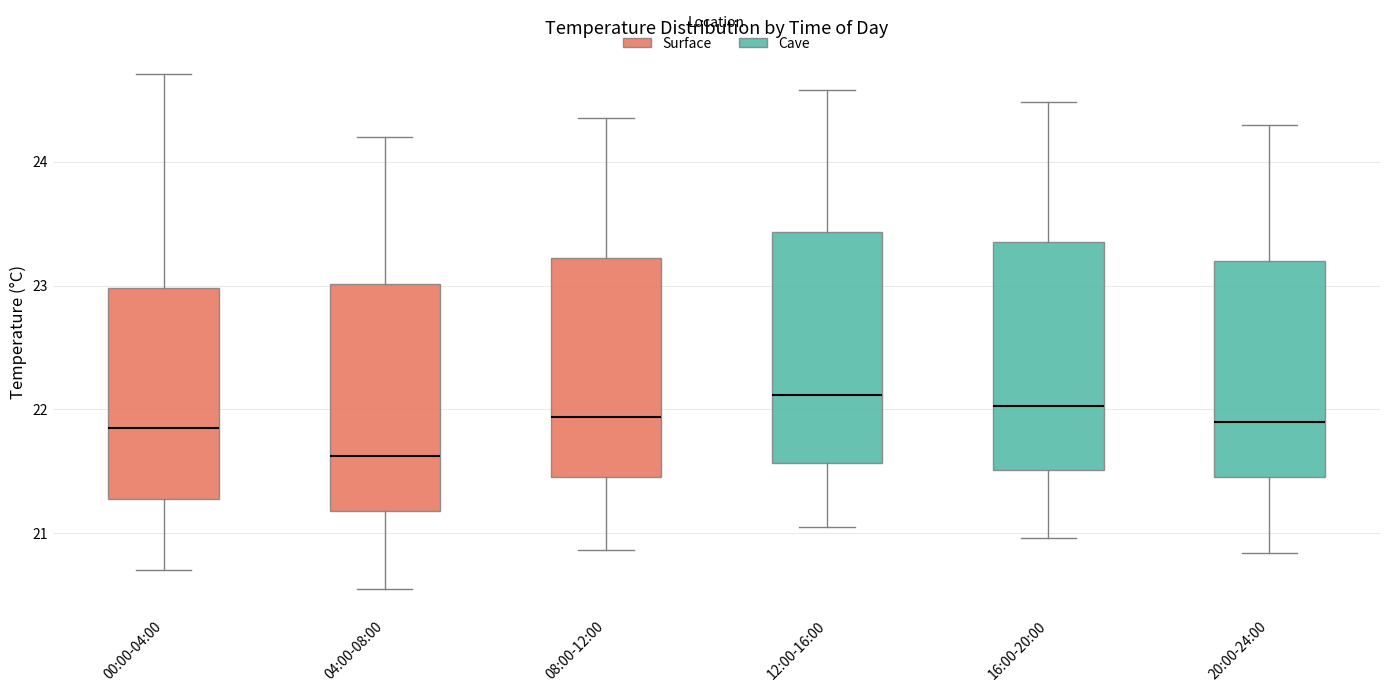

Where does the upper whisker of the box for 16:00-20:00 end on the y-axis? The values are not printed on the chart, so give them approximately, as read against the axis.

24.5